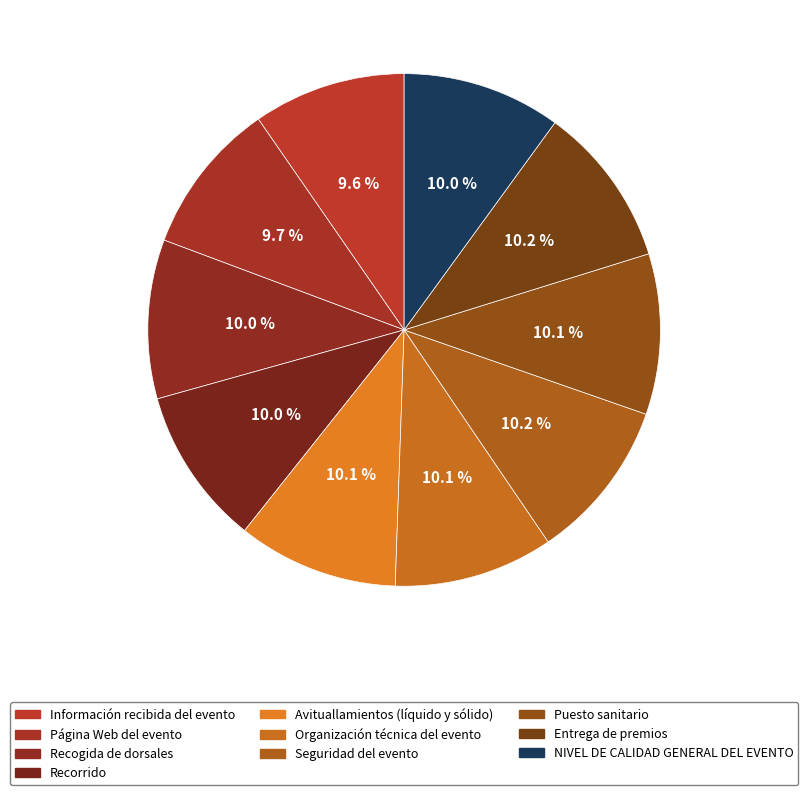

To the nearest percent, what portion does Puesto sanitario represent?

10%